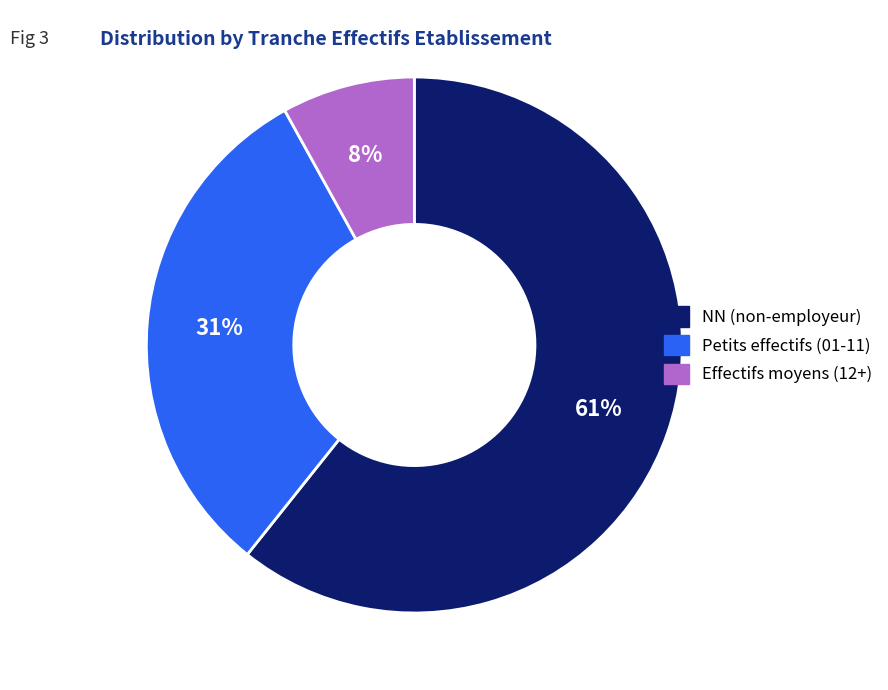

Count the number of slices in the pie.

3